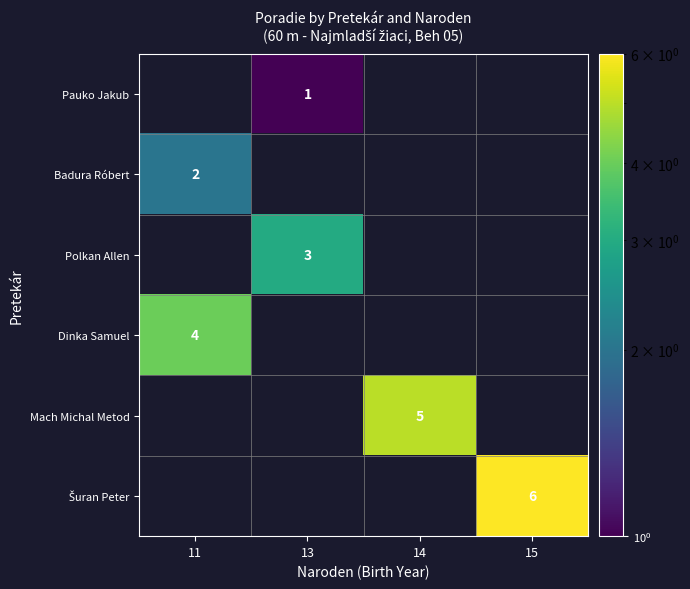

True or false: Dinka Samuel has a value of 4 at 11.

True